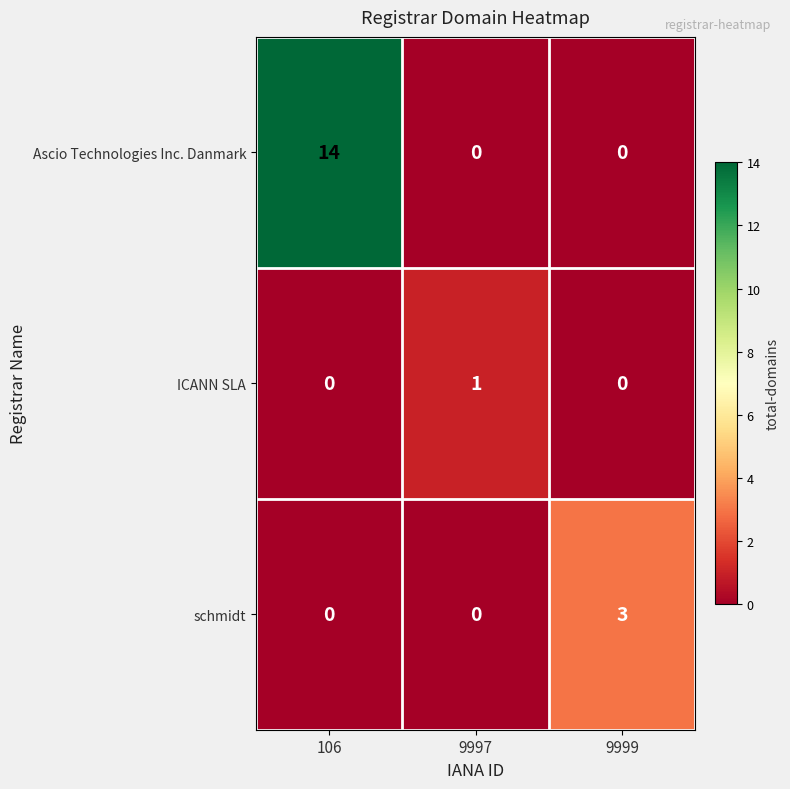

Reading left to right, what are all the values shown in this chart?

Ascio Technologies Inc. Danmark: 106=14	9997=0	9999=0
ICANN SLA: 106=0	9997=1	9999=0
schmidt: 106=0	9997=0	9999=3